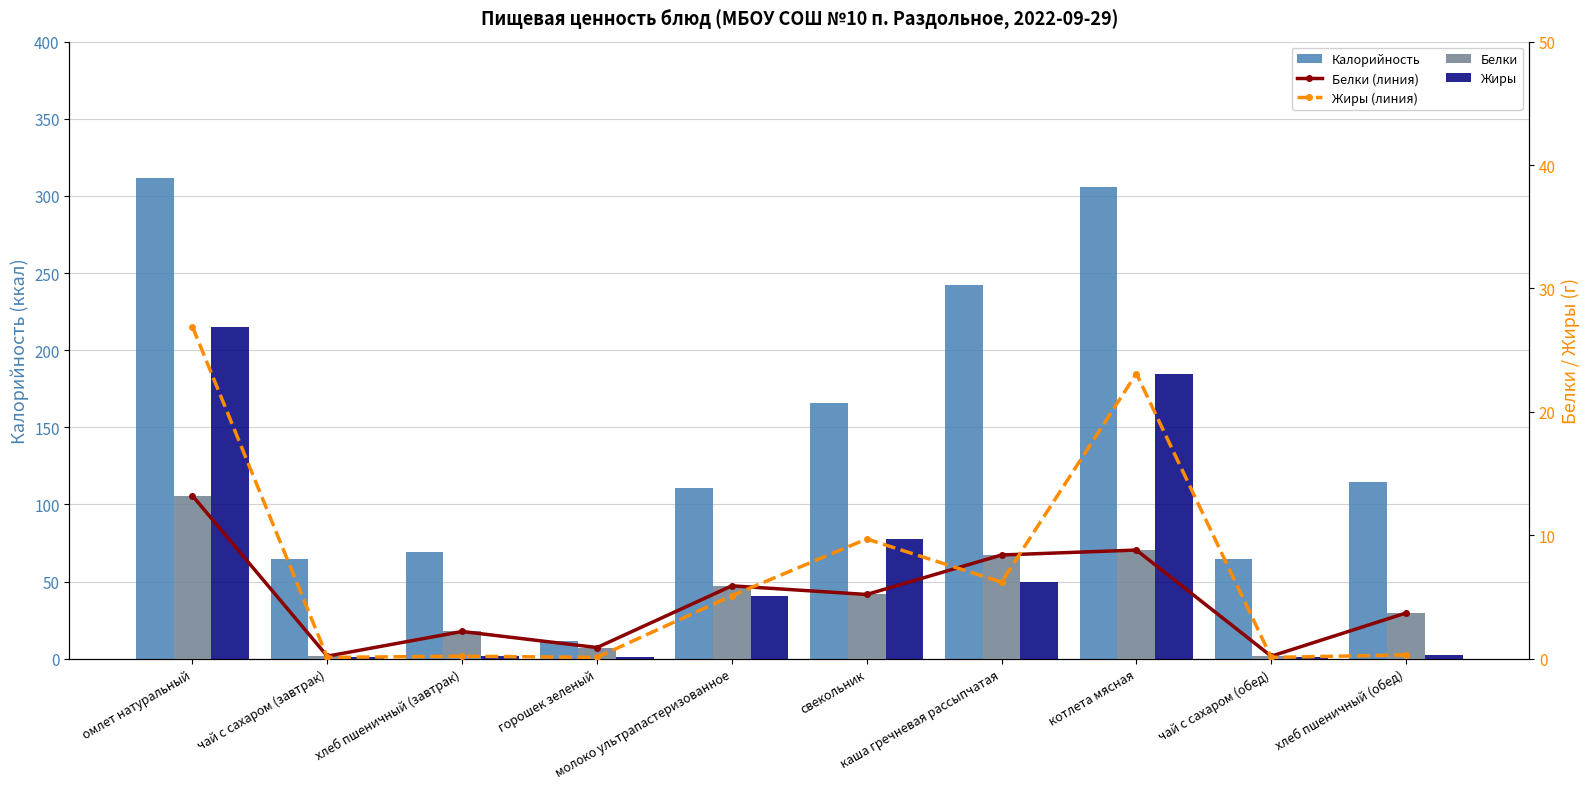

What is the label of the 10th bar from the right?

омлет натуральный